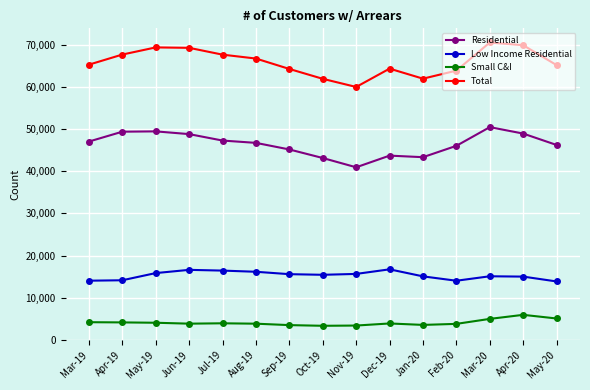

True or false: Small C&I and Low Income Residential intersect in this chart.

False